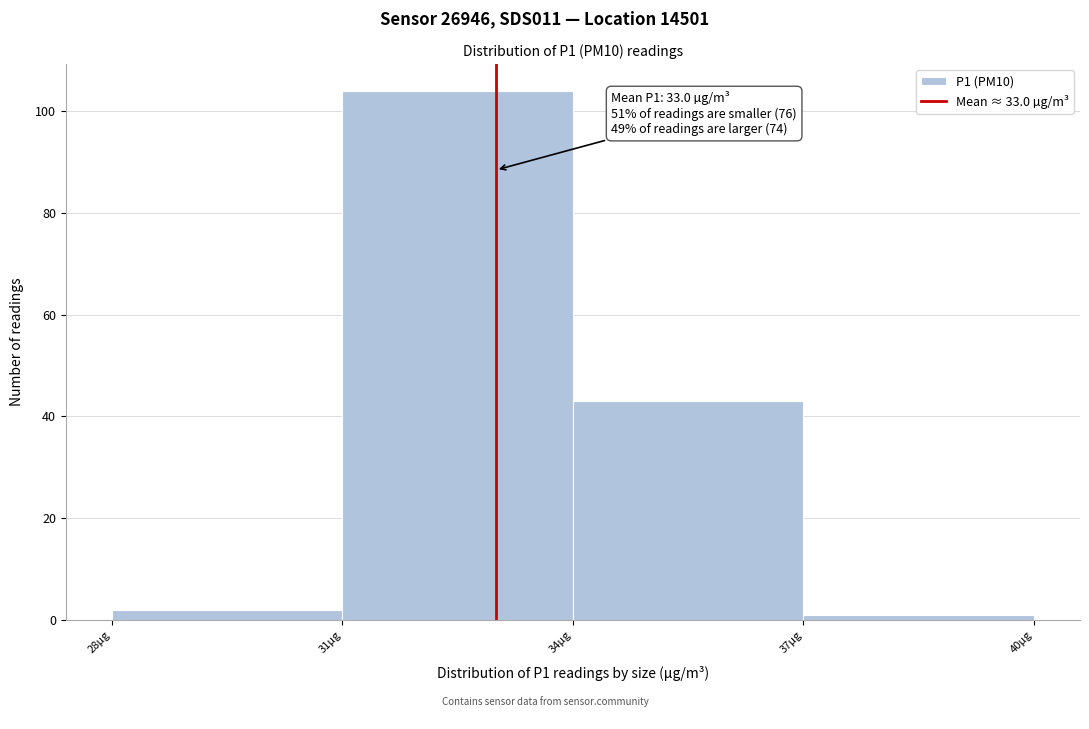

Over which range of the x-axis is the bar tallest?

31 to 34